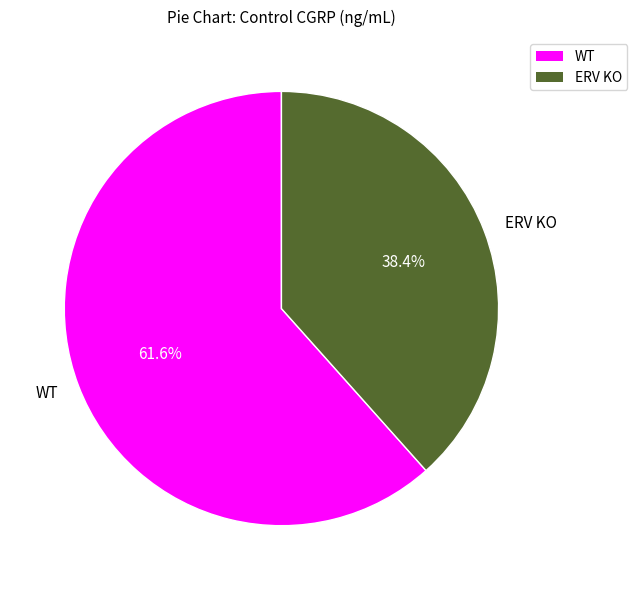

To the nearest percent, what is the difference between the largest and smallest slice percentages?

23%